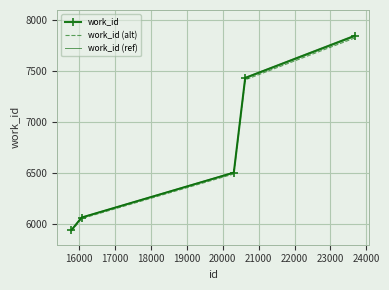

What are all the series names shown in the legend?

work_id, work_id (alt), work_id (ref)